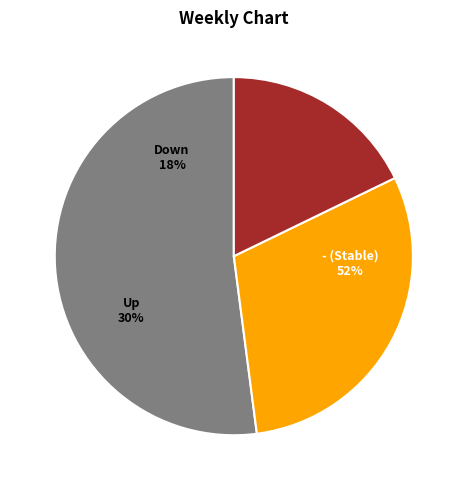

To the nearest percent, what is the difference between the - and down slice percentages?

34%